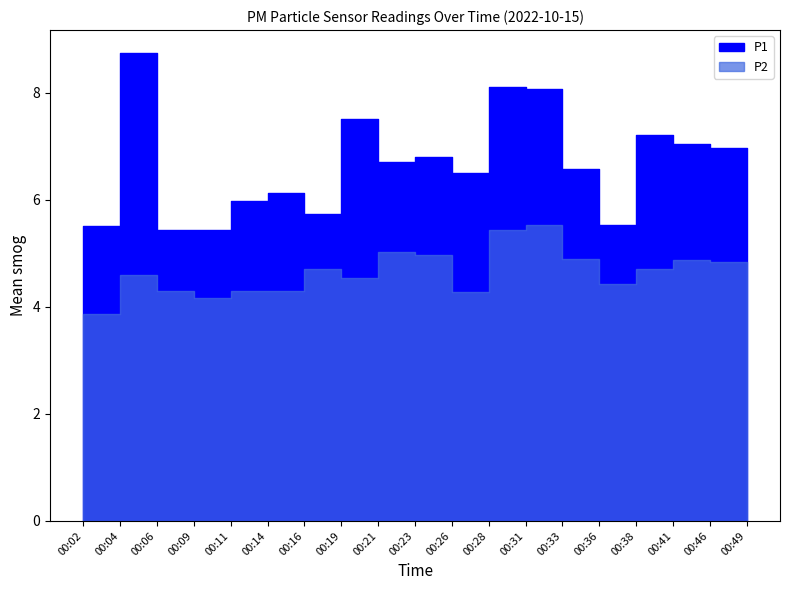

True or false: P1 has a value of 7.2 at 00:38.

True